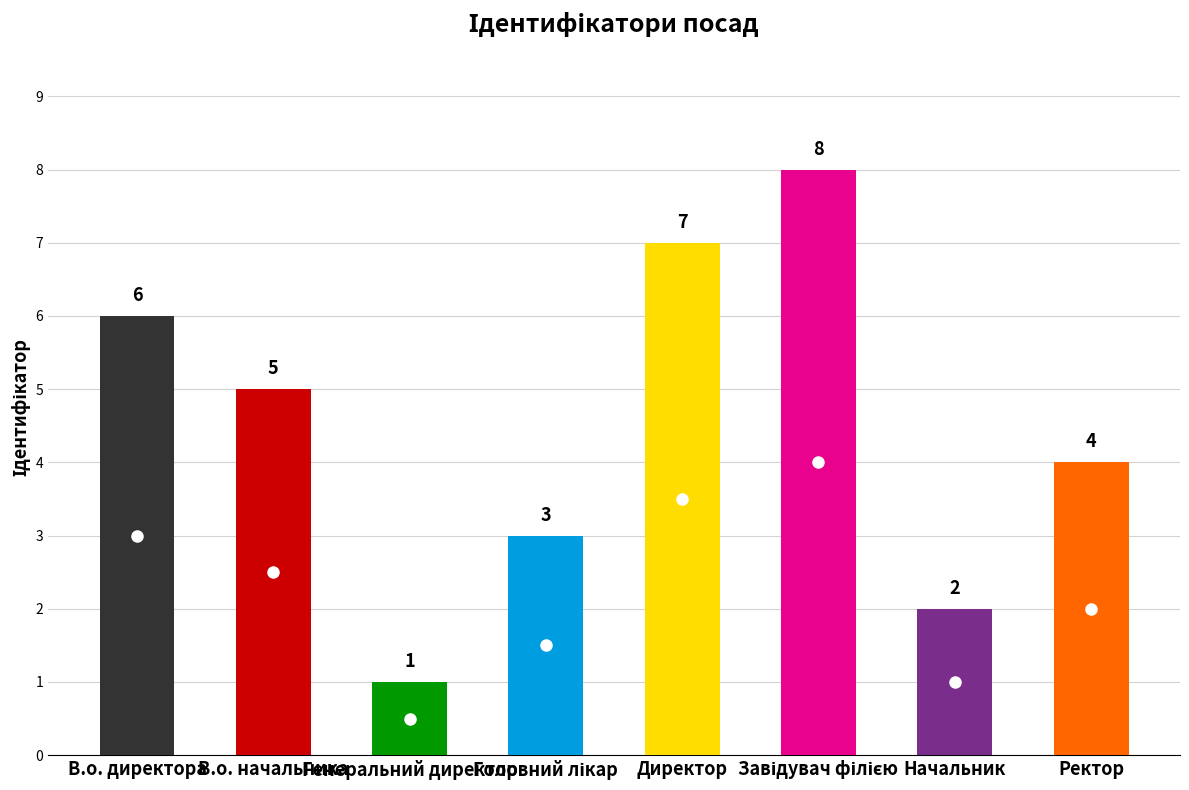

What is the ratio of the value at В.о. начальника to the value at Головний лікар?

1.7